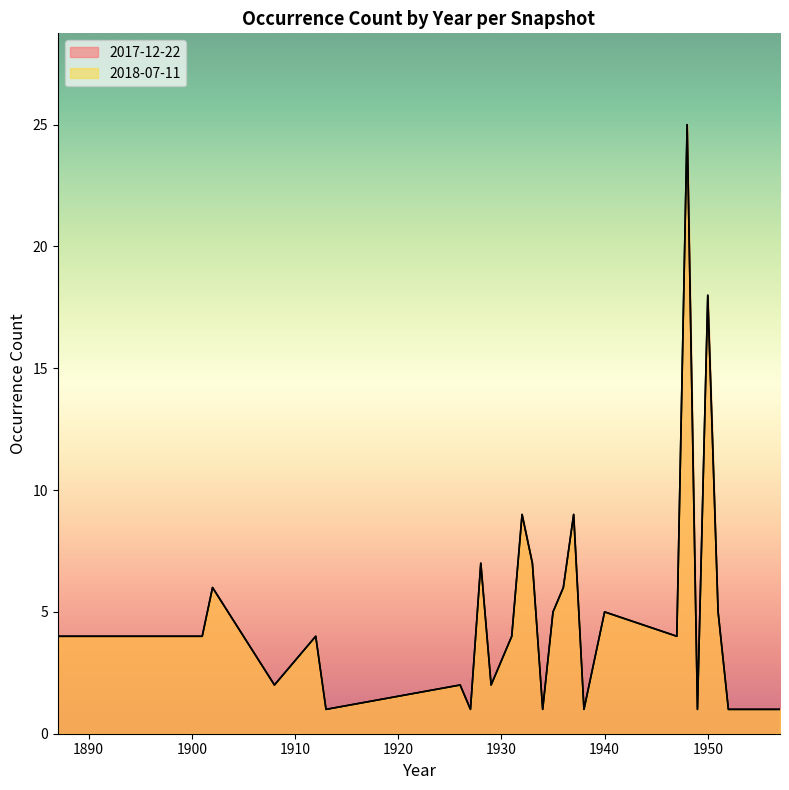

Is it true that 2017-12-22 equals 2 at 1957?

False